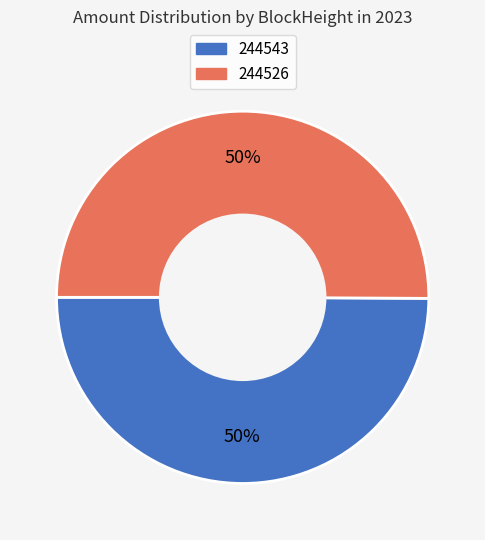

Approximately how many times larger is the value at 244526 compared to 244543?

1.0